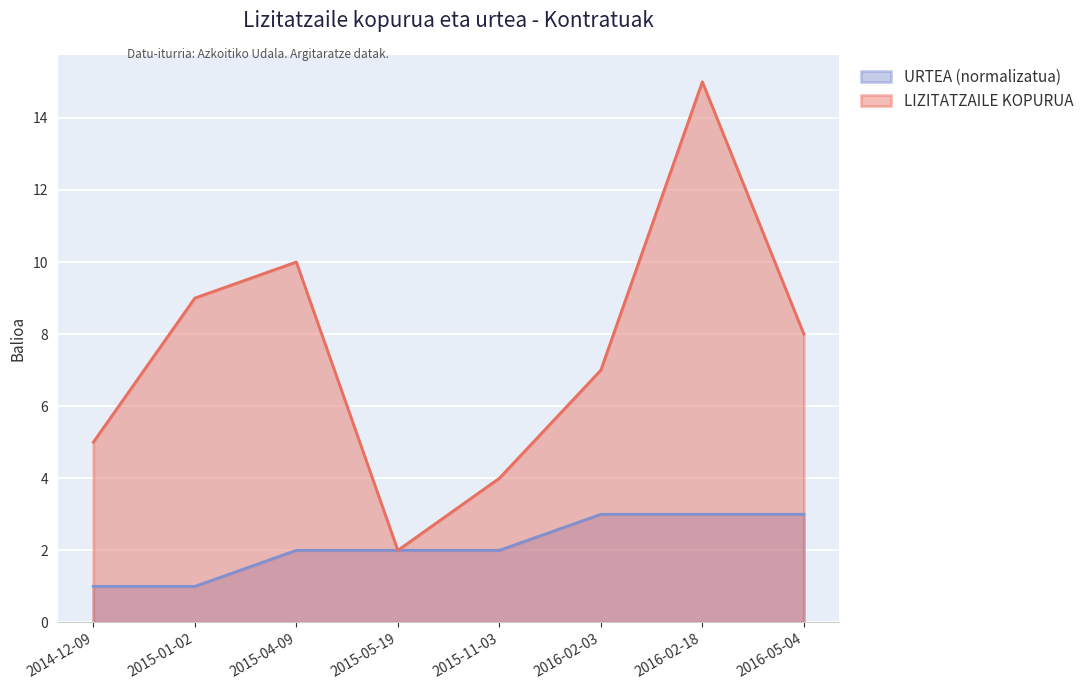

At which category does LIZITATZAILE KOPURUA reach its first local valley?

2015-05-19